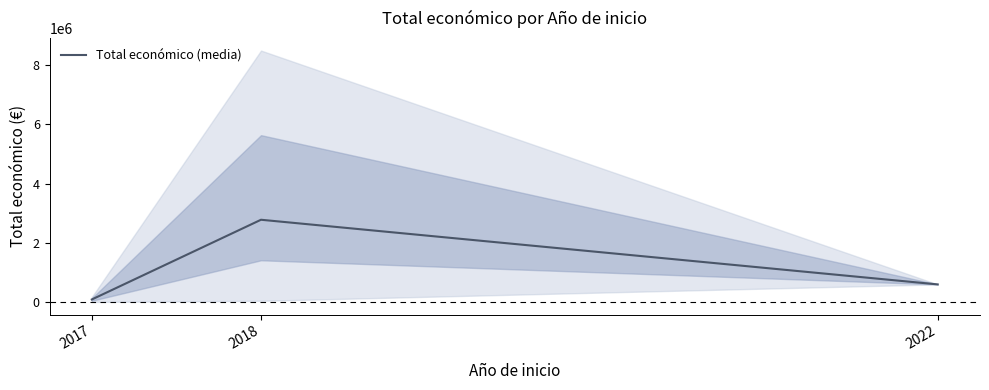

Reading left to right, list all the values displayed in this chart.

2017=87882.0	2018=2777406.5	2022=596368.0